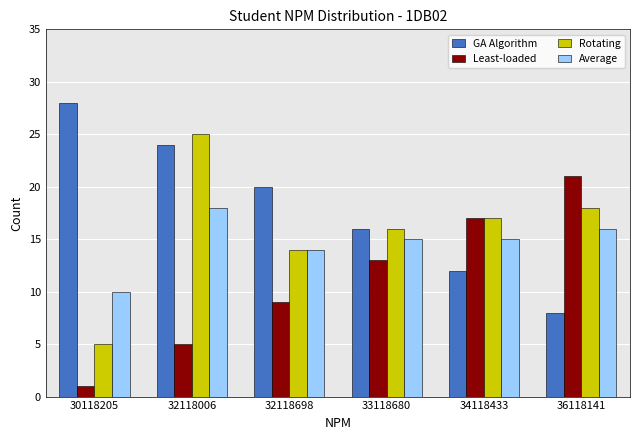

Read the Rotating value at 36118141.

18